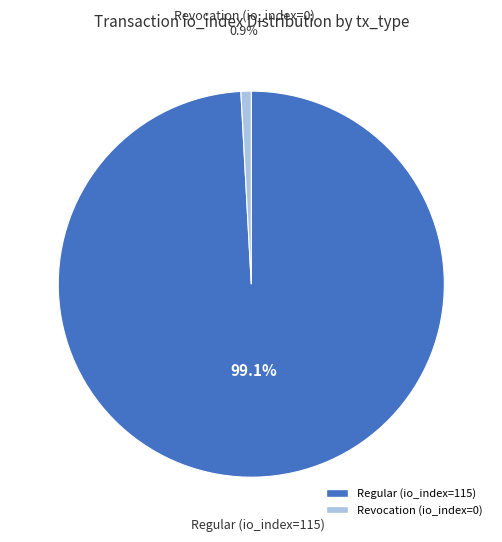

Count the number of slices in the pie.

2